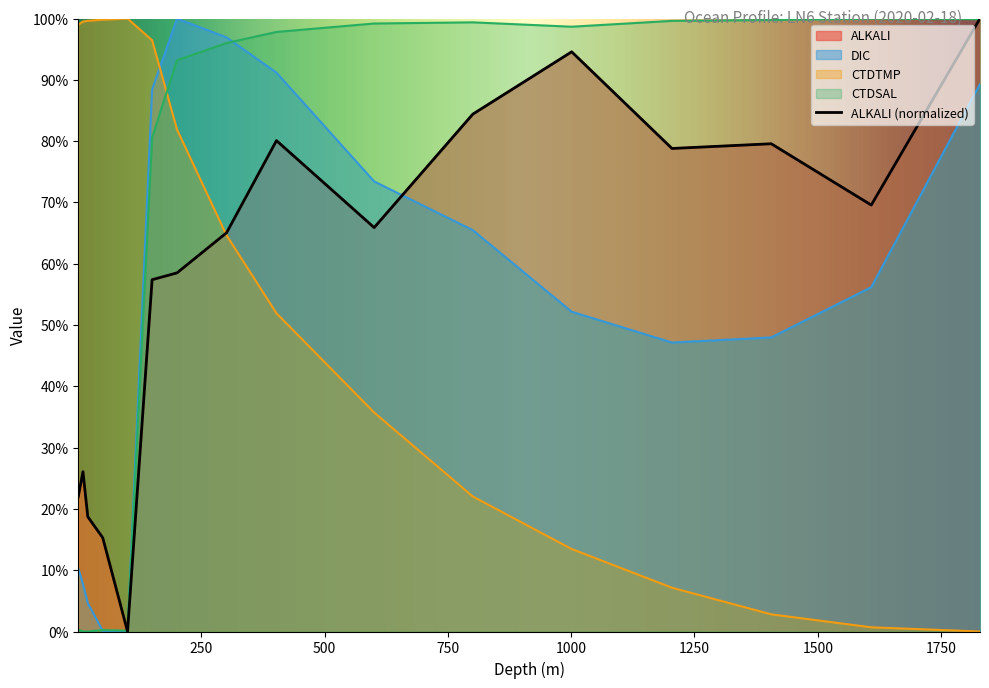

What is the label of the 4th point from the left?

50.1